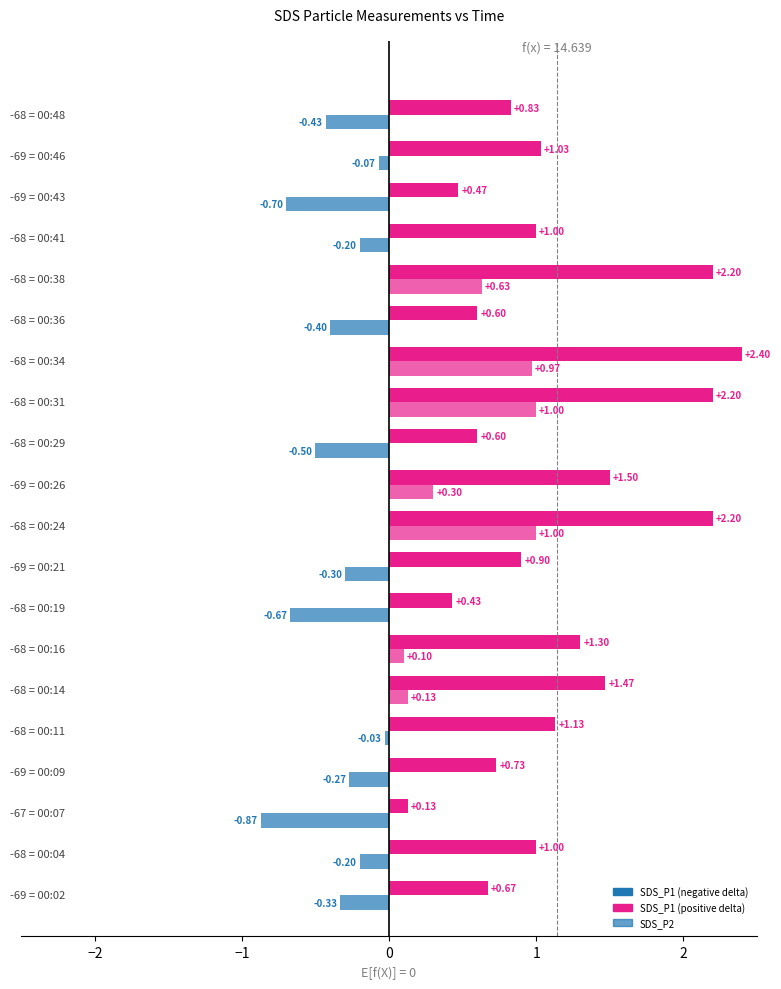

How many categories are shown in the chart?

20